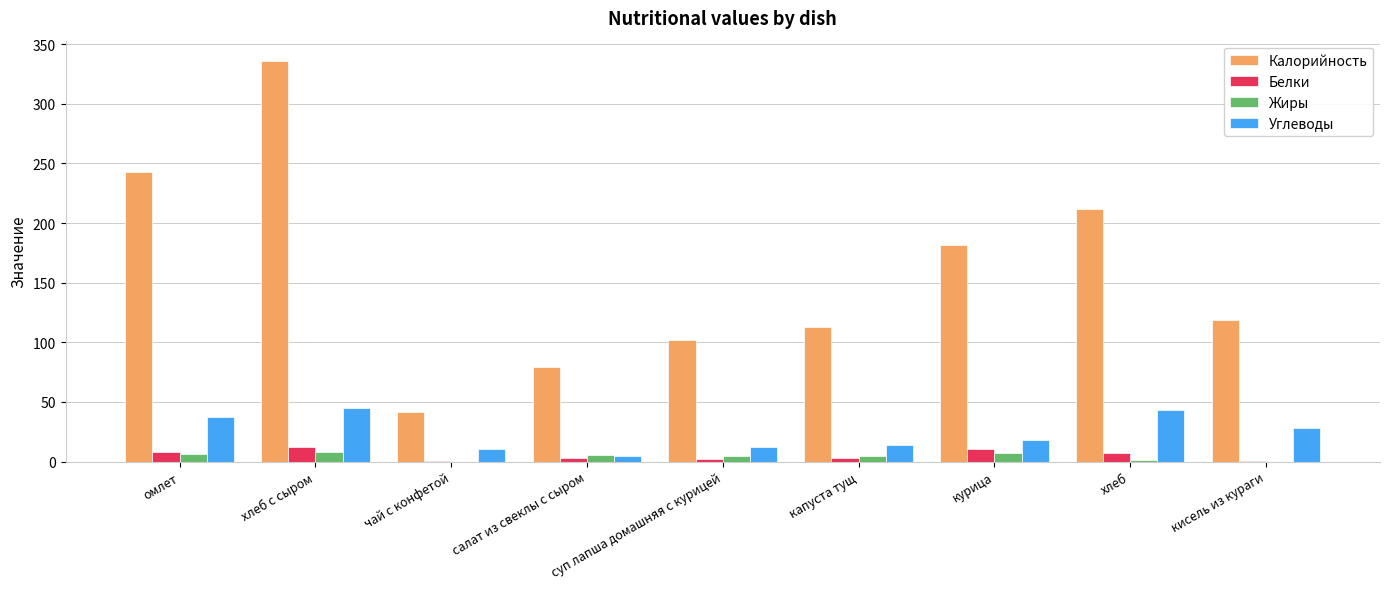

At which category is the sum across all series the highest?

хлеб с сыром